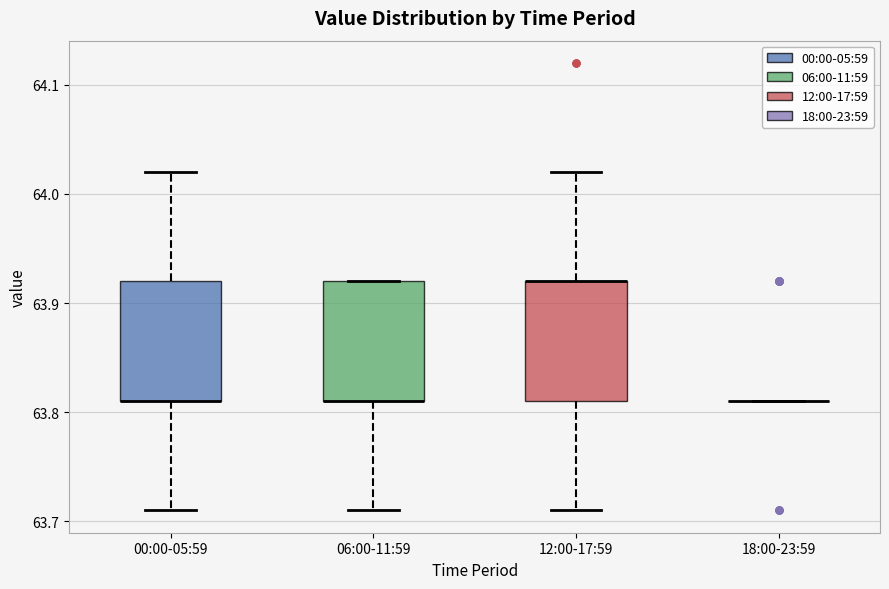

Reading left to right, transcribe this box plot: for each box, give where its median line is, the range the box spans, and where its two whiskers end, as read against the y-axis. The values are not printed on the chart, so give them approximately, as read against the axis.

00:00-05:59: median 63.81 (drawn on the box's lower edge), box 63.81 to 63.92, whiskers 63.71 to 64.02
06:00-11:59: median 63.81 (drawn on the box's lower edge), box 63.81 to 63.92, whiskers 63.71 to 63.92
12:00-17:59: median 63.92 (drawn on the box's upper edge), box 63.81 to 63.92, whiskers 63.71 to 64.02
18:00-23:59: box collapsed to a line at 63.81, whiskers 63.81 to 63.81